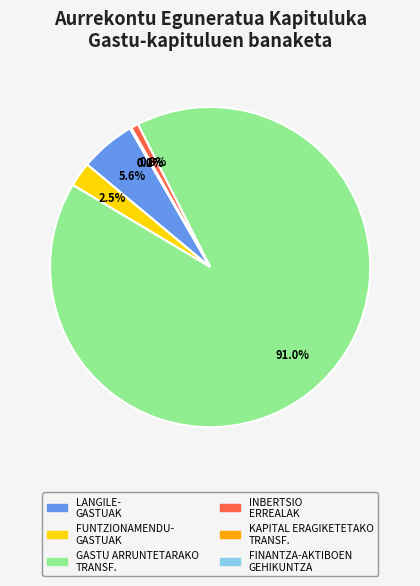

Is there a majority slice in this chart?

Yes